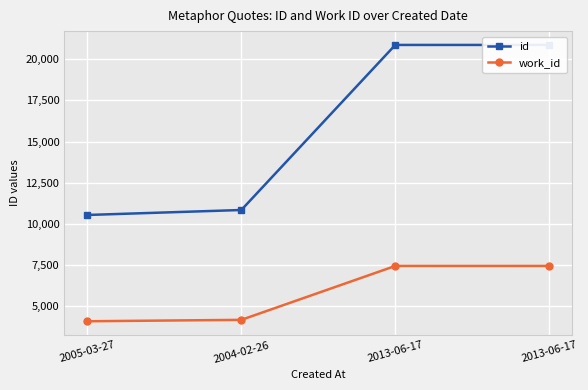

What is the difference between the maximum and minimum values in the id series?

10318